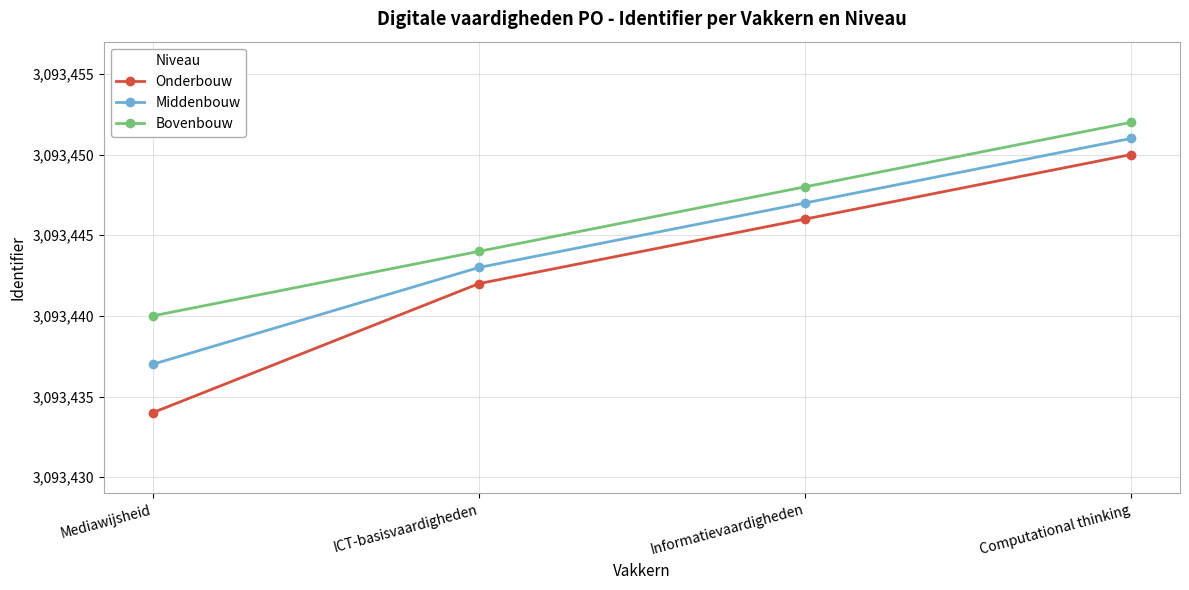

The value of Middenbouw at Informatievaardigheden is 1608042. True or false?

False